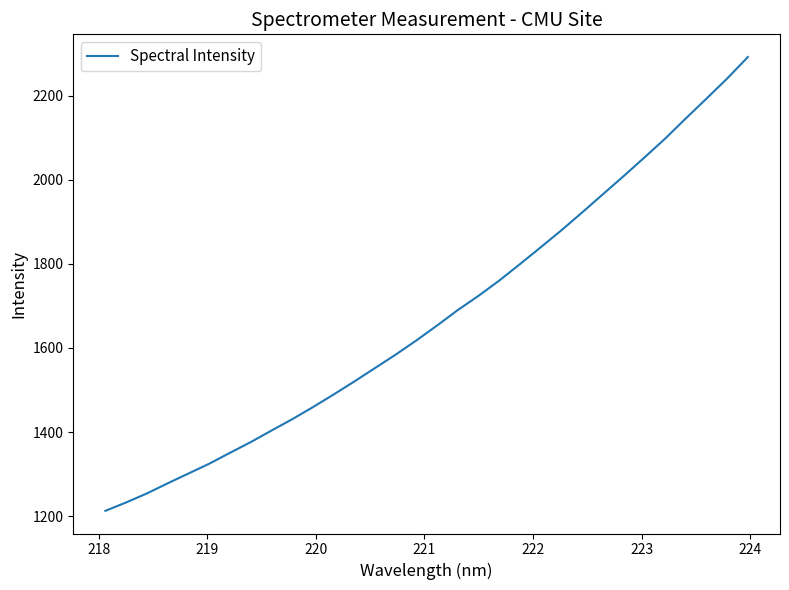

What is the minimum value shown in the chart?

1212.4